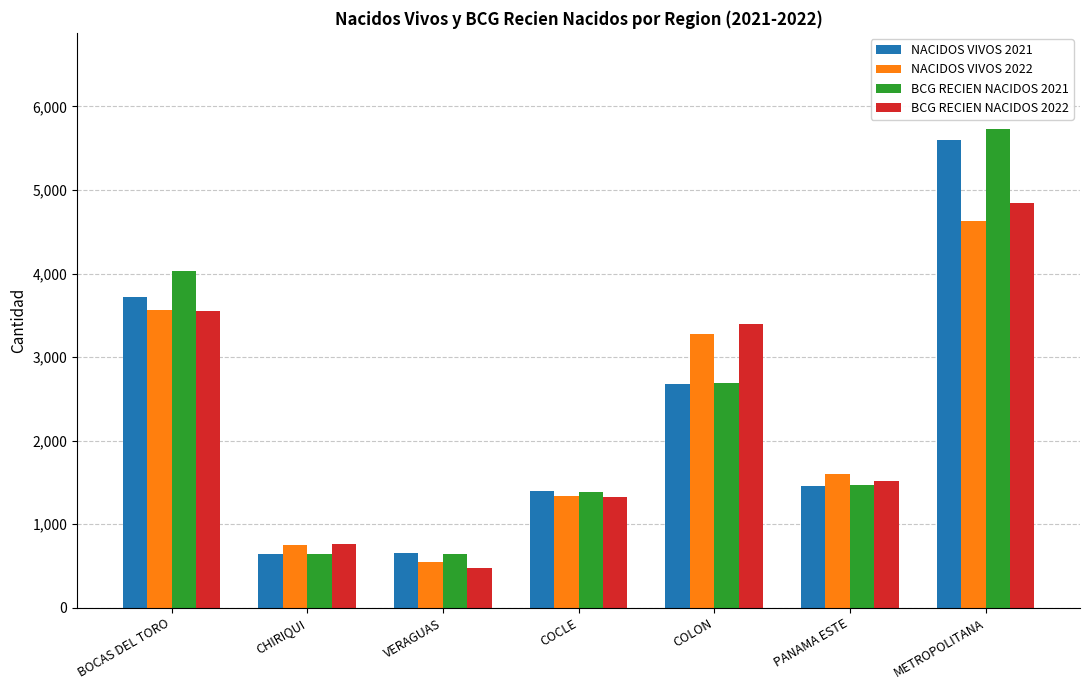

What is the total value across all series at VERAGUAS?

2326